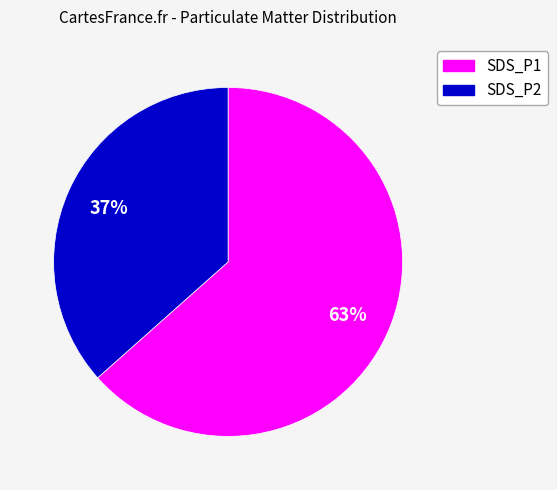

True or false: SDS_P1 accounts for 63% of the total.

True